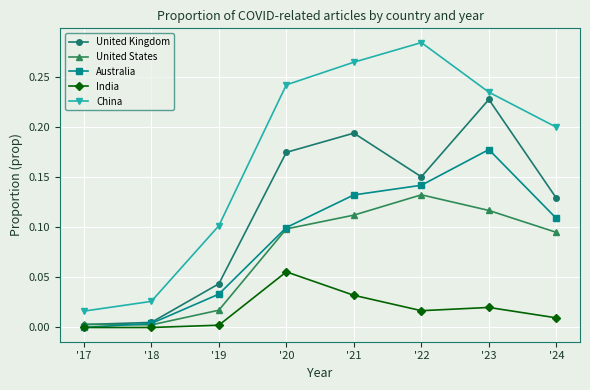

What is the total value across all series at '22?

0.7